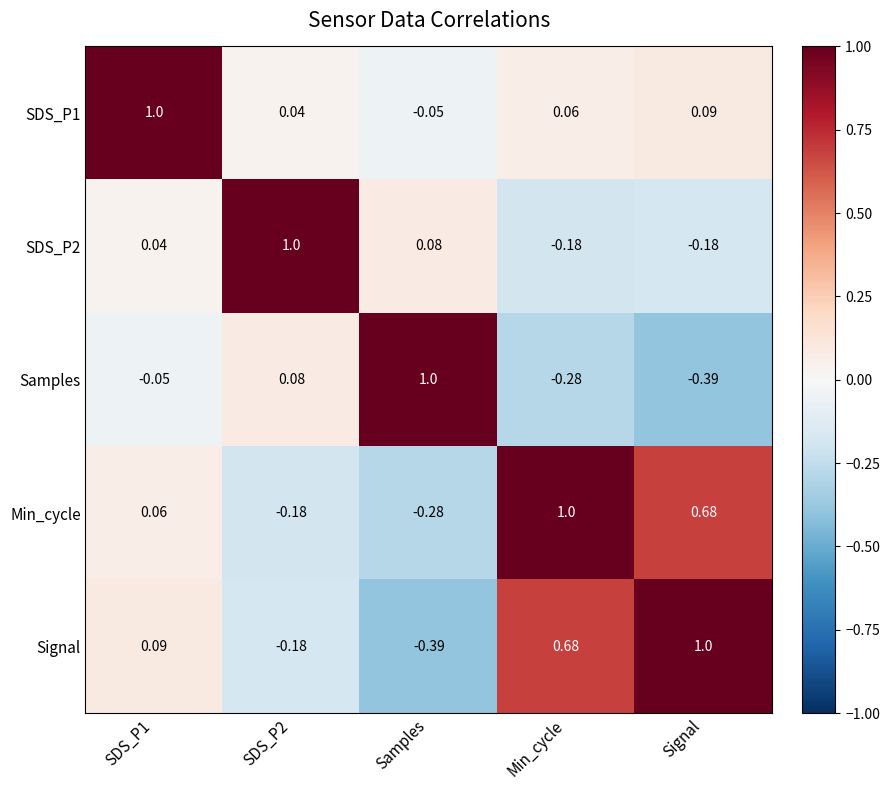

Which series has the largest total across all categories?

Min_cycle